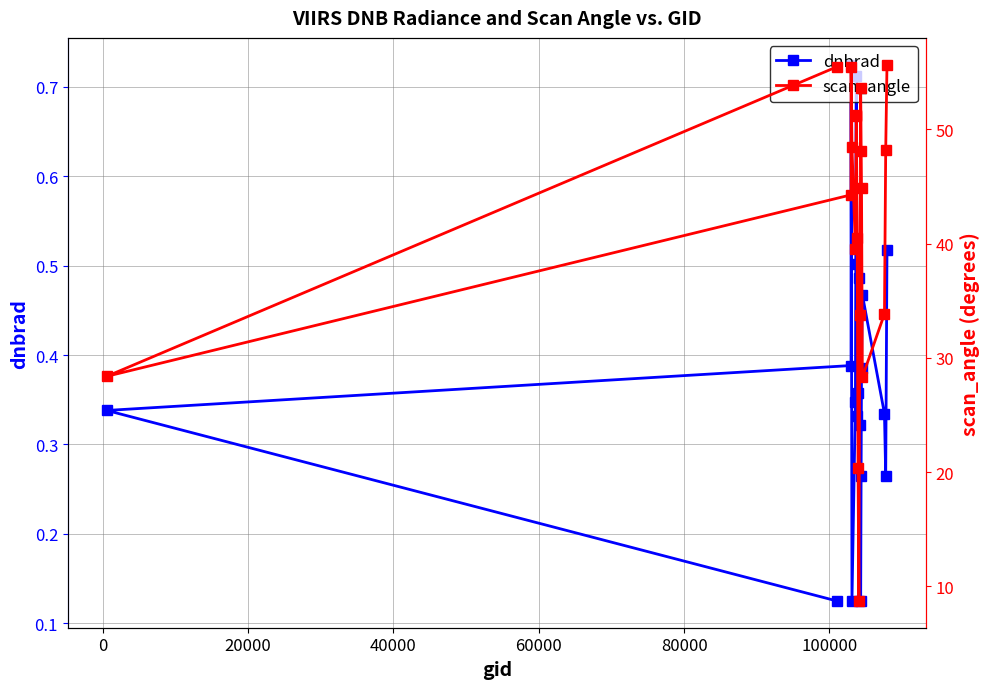

Count the dnbrad values in the range 0 to 1.

19